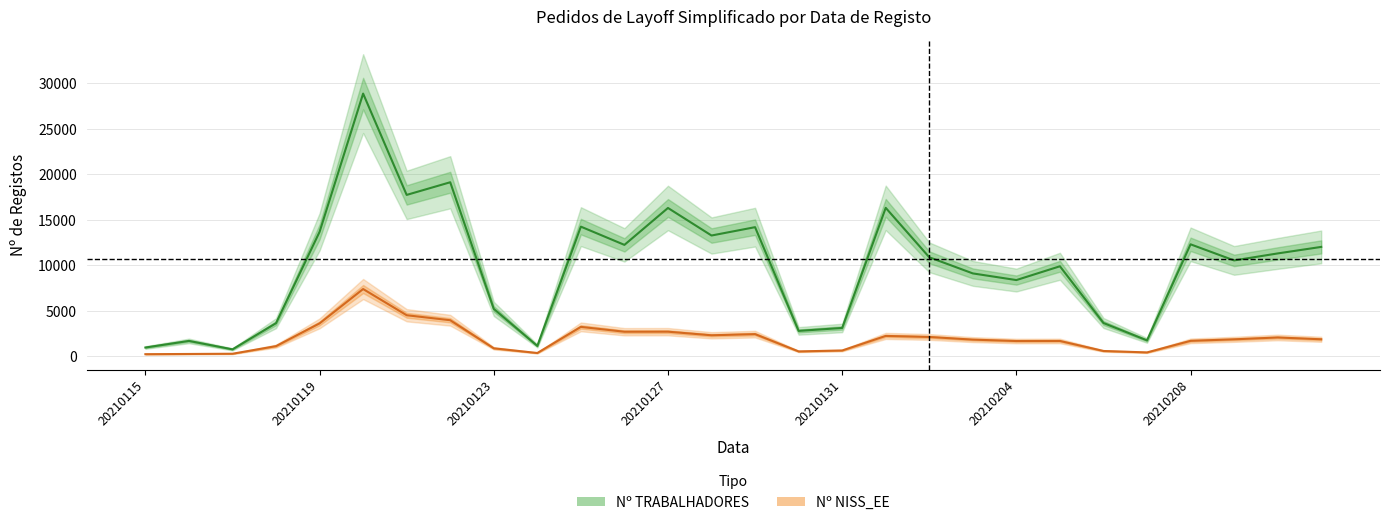

True or false: Nº TRABALHADORES and Nº NISS_EE cross at least once.

False